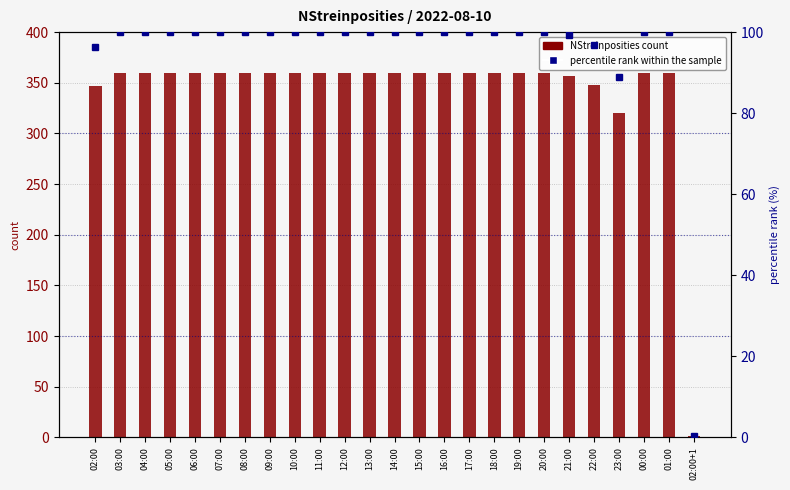

Which label corresponds to the smallest value in the chart?

02:00+1